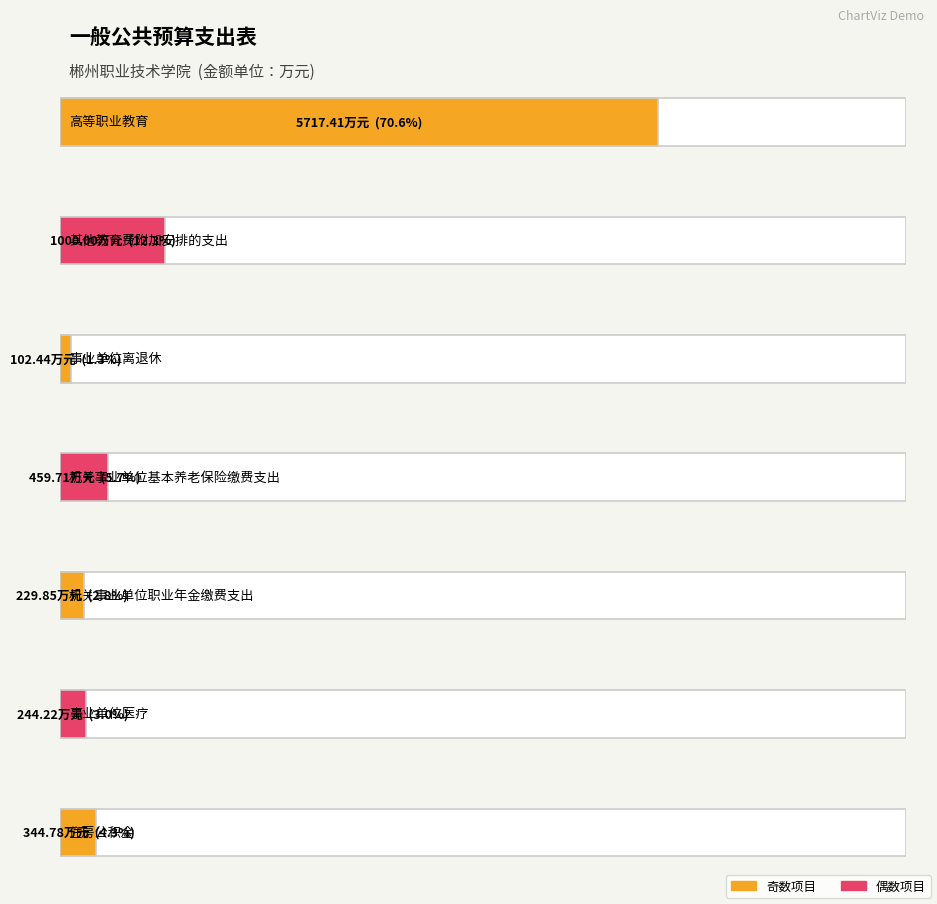

Which label corresponds to the largest value in the chart?

高等职业教育